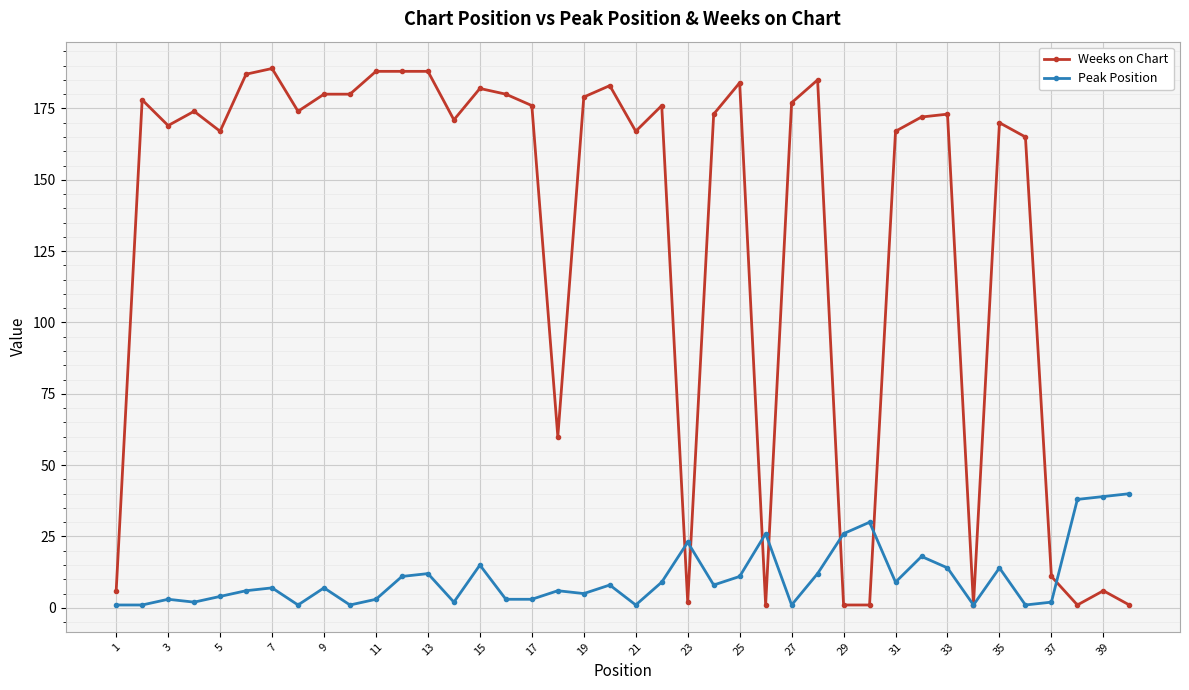

What is the maximum value for Weeks on Chart?

189